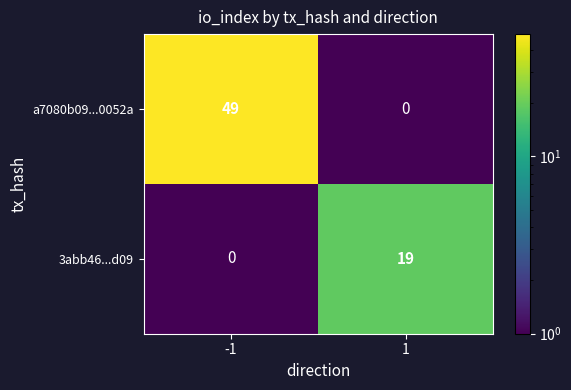

Rank the series by their maximum value, from highest to lowest.

a7080b09...0052a, 3abb46...d09